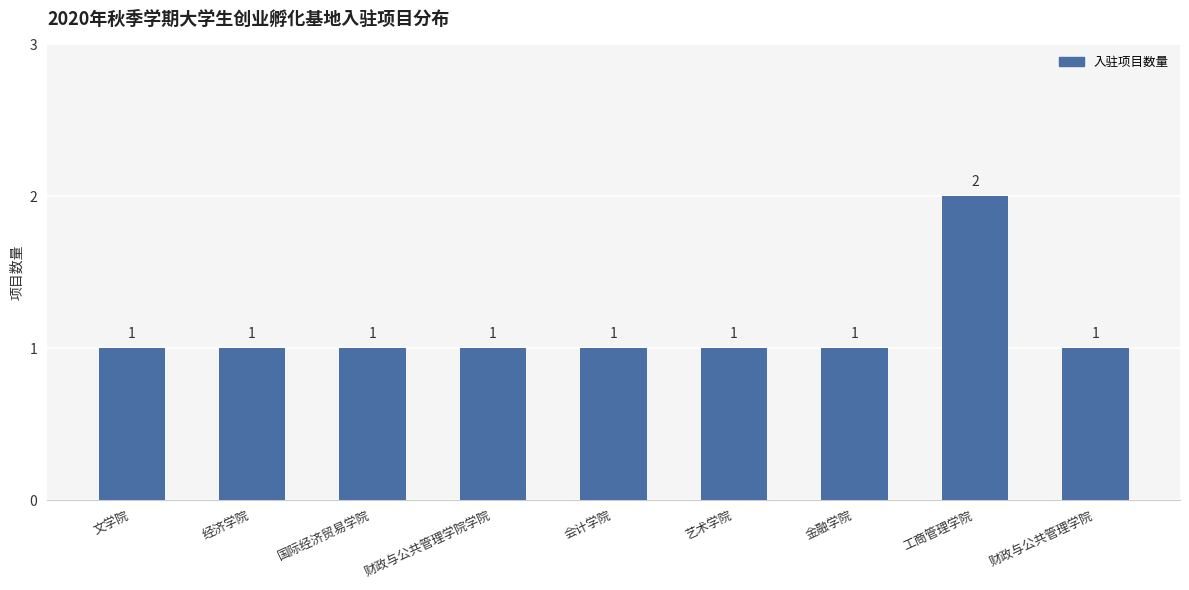

What is the average value?

1